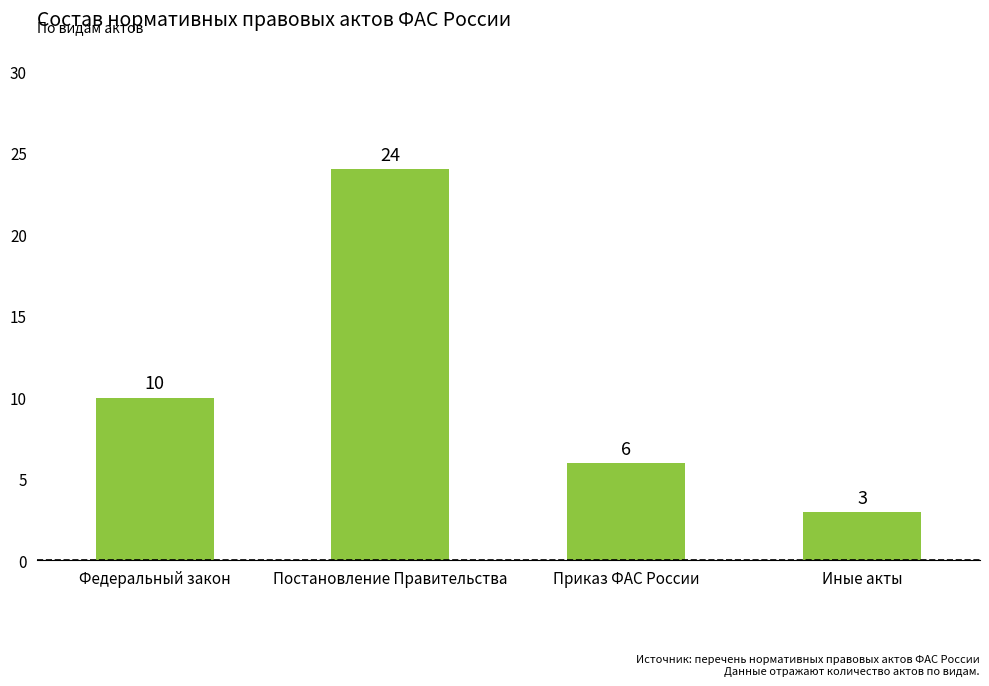

List the labels in order of value, smallest first.

Иные акты, Приказ ФАС России, Федеральный закон, Постановление Правительства